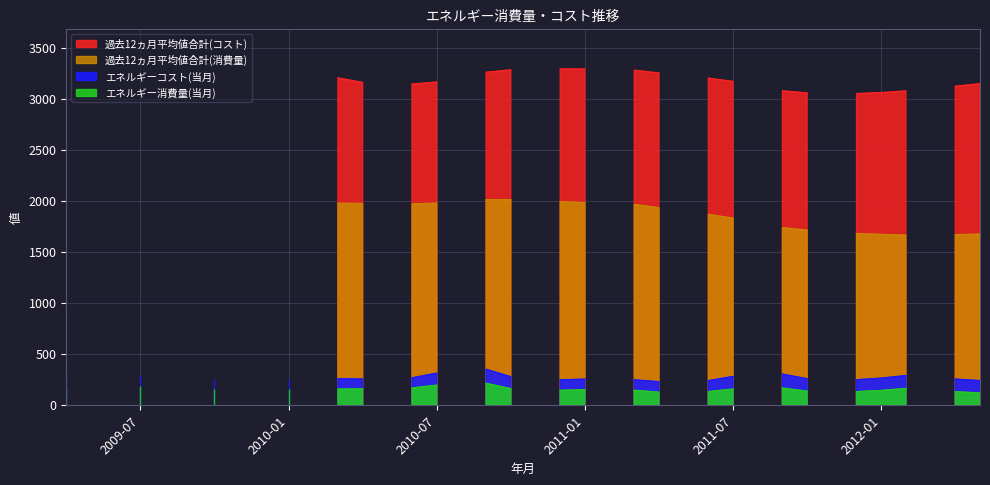

What is the value of the エネルギーコスト(当月) point at the 1st from the left?

296.7